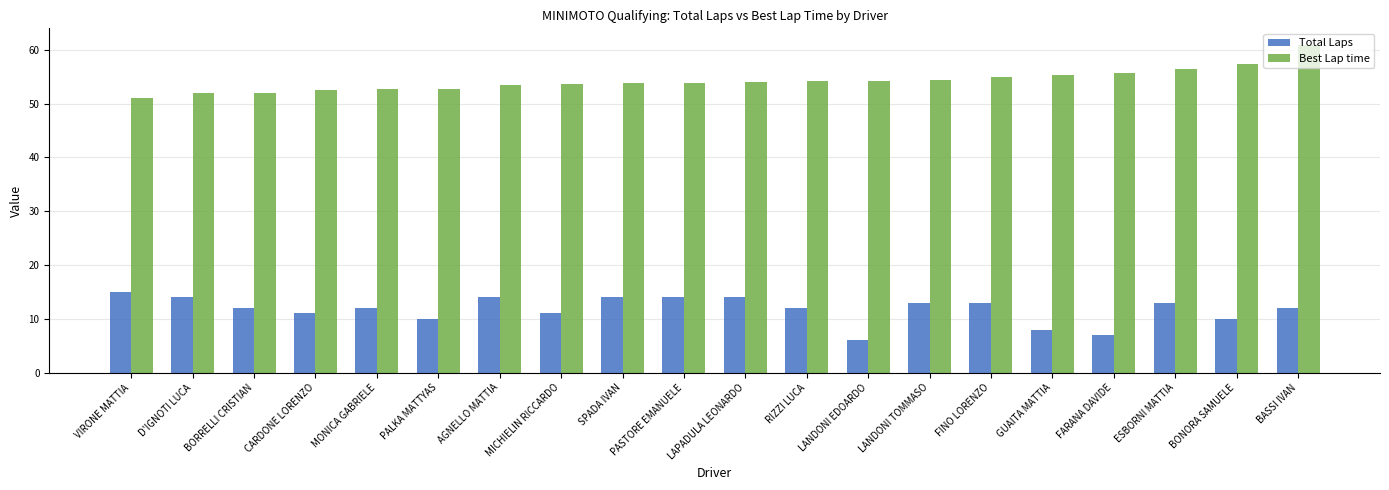

What position from the left is GUAITA MATTIA?

16